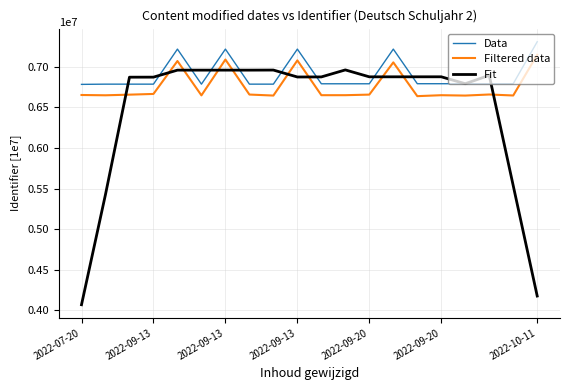

In Filtered data, how many points are higher than both neighbors (excluding endpoints)?

6